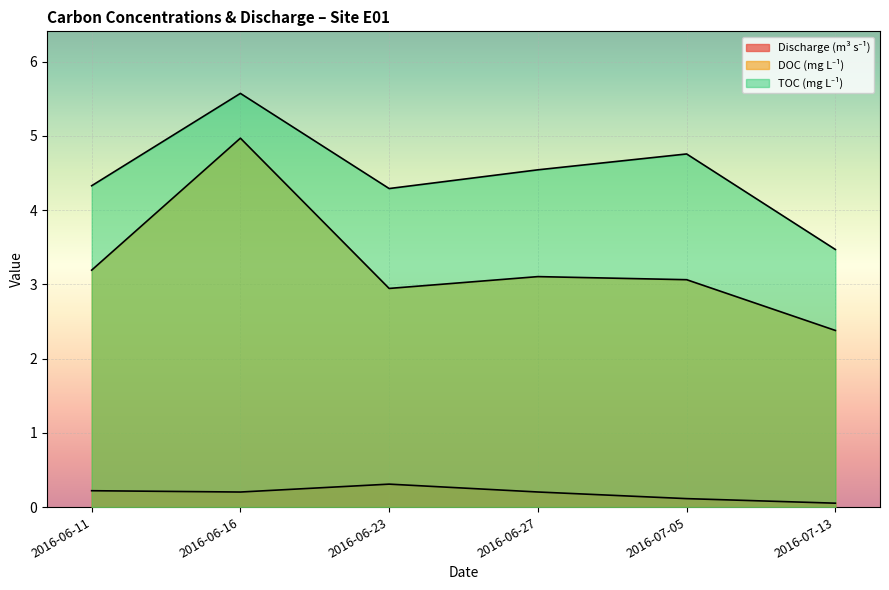

How many TOC (mg L⁻¹) values are between 4 and 5?

4